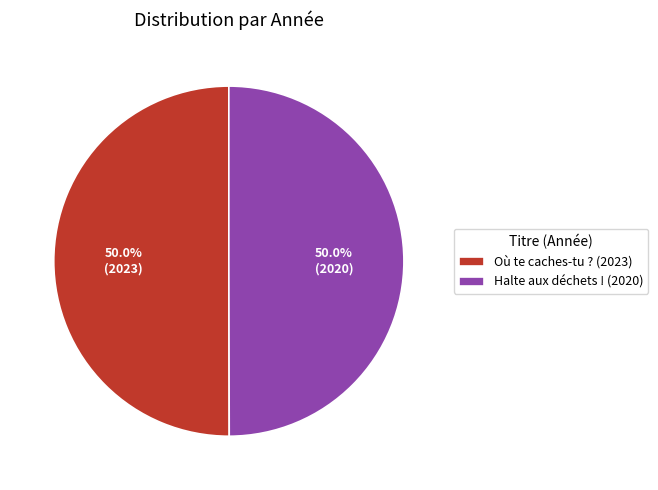

To the nearest percent, what is the combined percentage of Où te caches-tu ? (2023) and Halte aux déchets ! (2020)?

100%